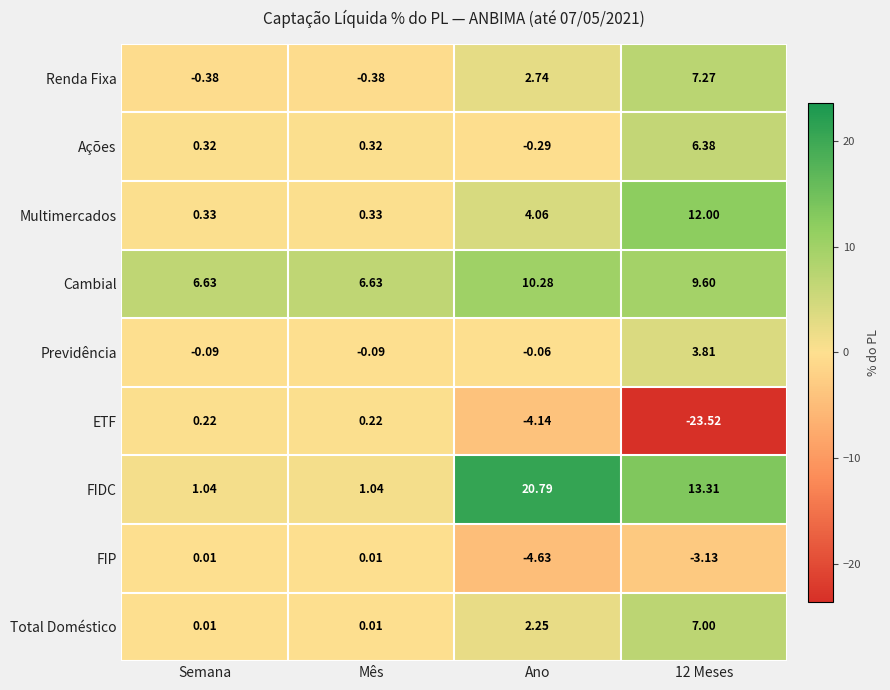

At how many categories does at least one series exceed 8?

2